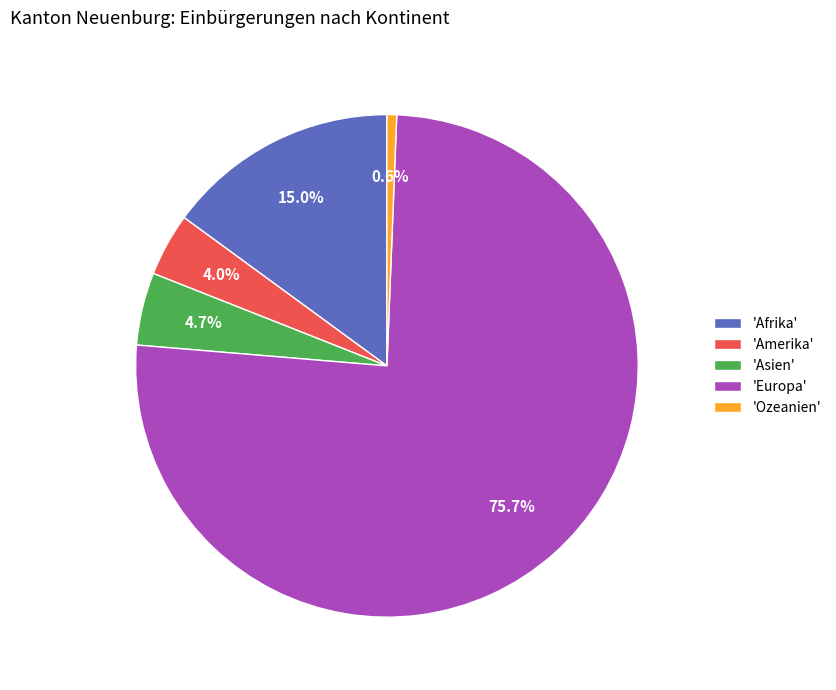

Is the sum of 'Afrika' and 'Amerika' greater than half?

No